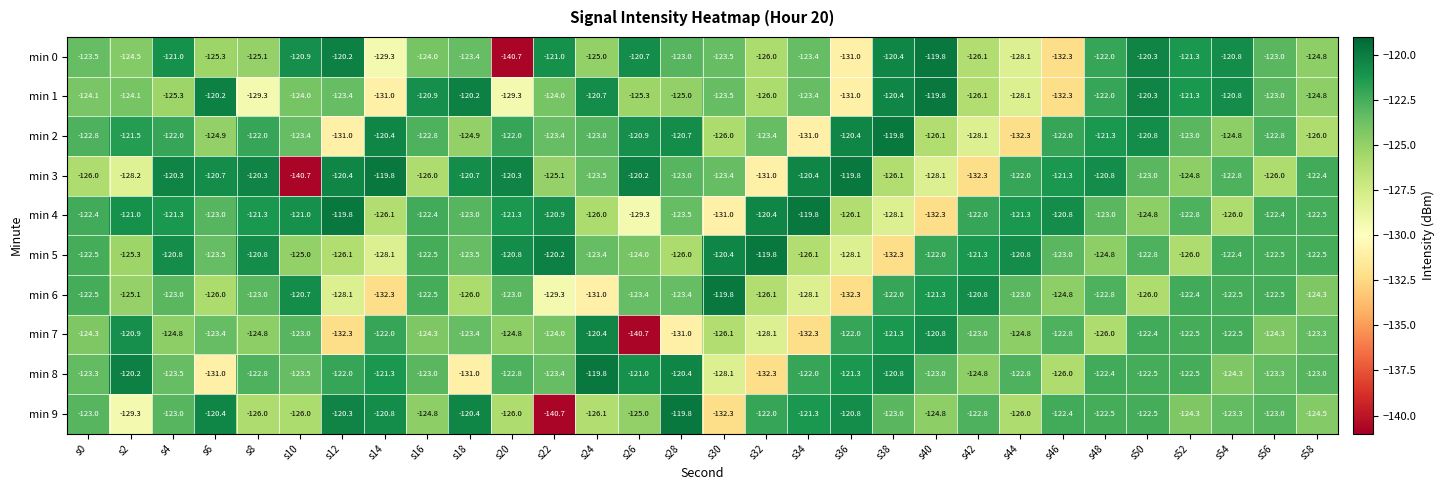

How many distinct data groups are displayed?

10